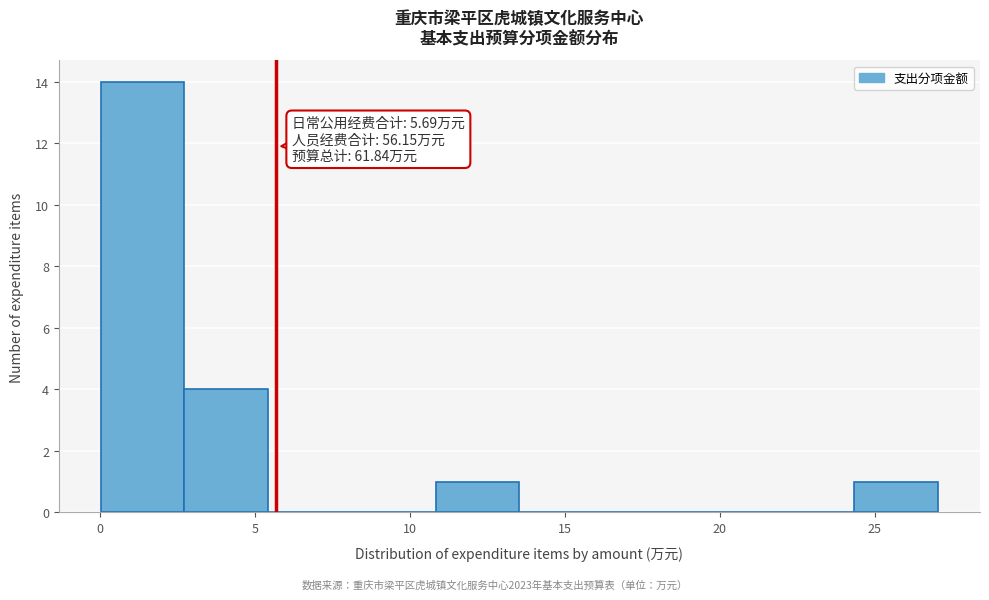

Which range on the x-axis has the tallest bar?

0.0 to 2.5